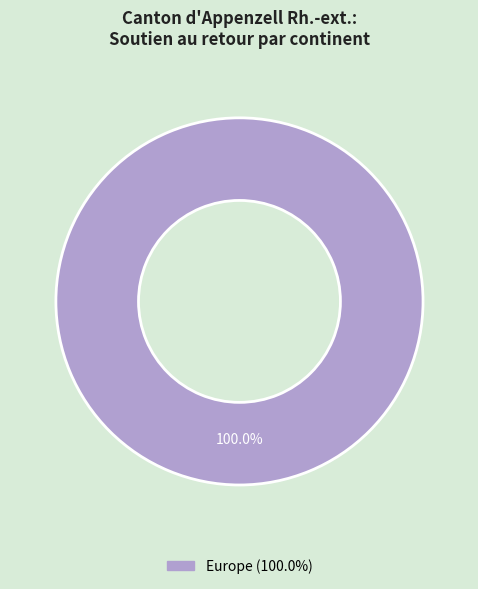

Does any single category account for the majority?

Yes